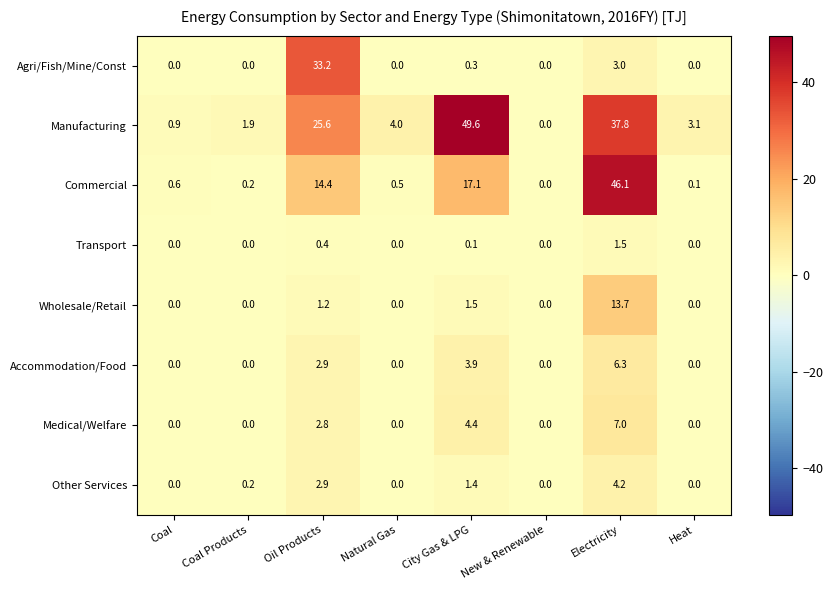

The value of Commercial at Oil Products is 20.9. True or false?

False